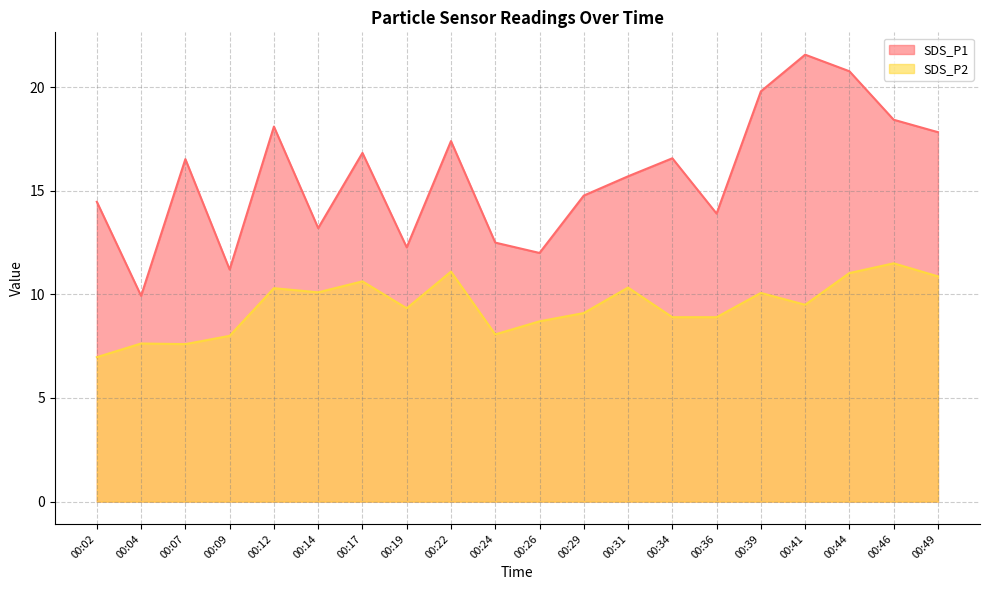

The value of SDS_P2 at 00:39 is 10.1. True or false?

True